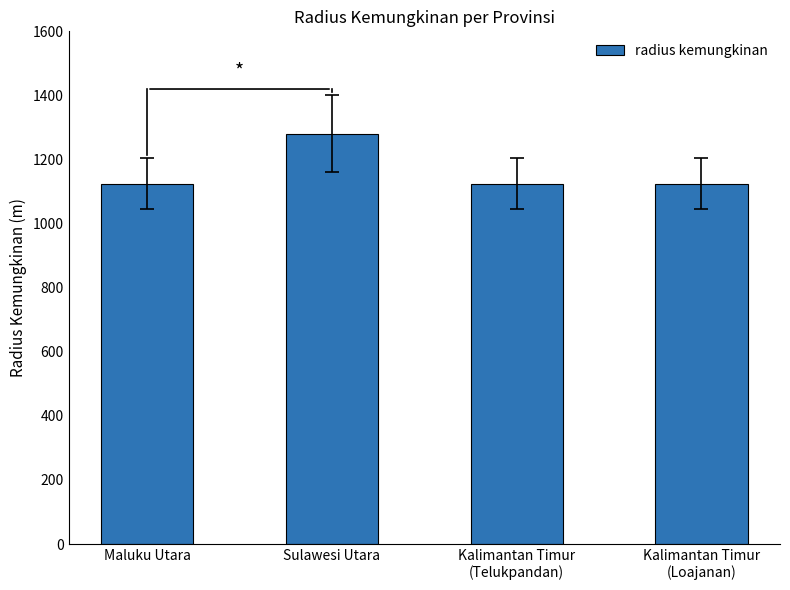

Approximately how many times larger is the value at Sulawesi Utara compared to Kalimantan Timur
(Loajanan)?

1.1